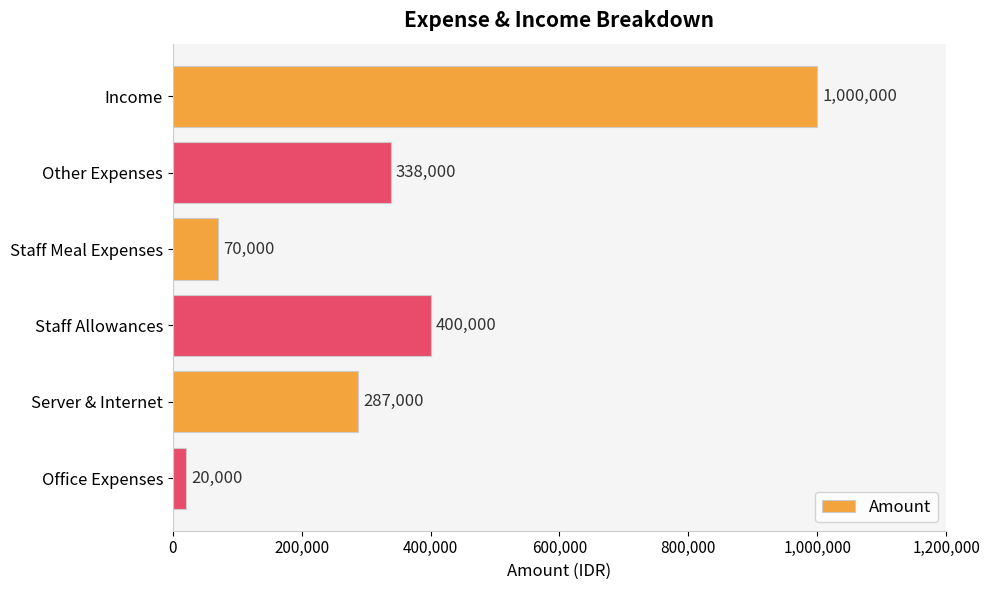

What position from the bottom is Staff Meal Expenses?

4